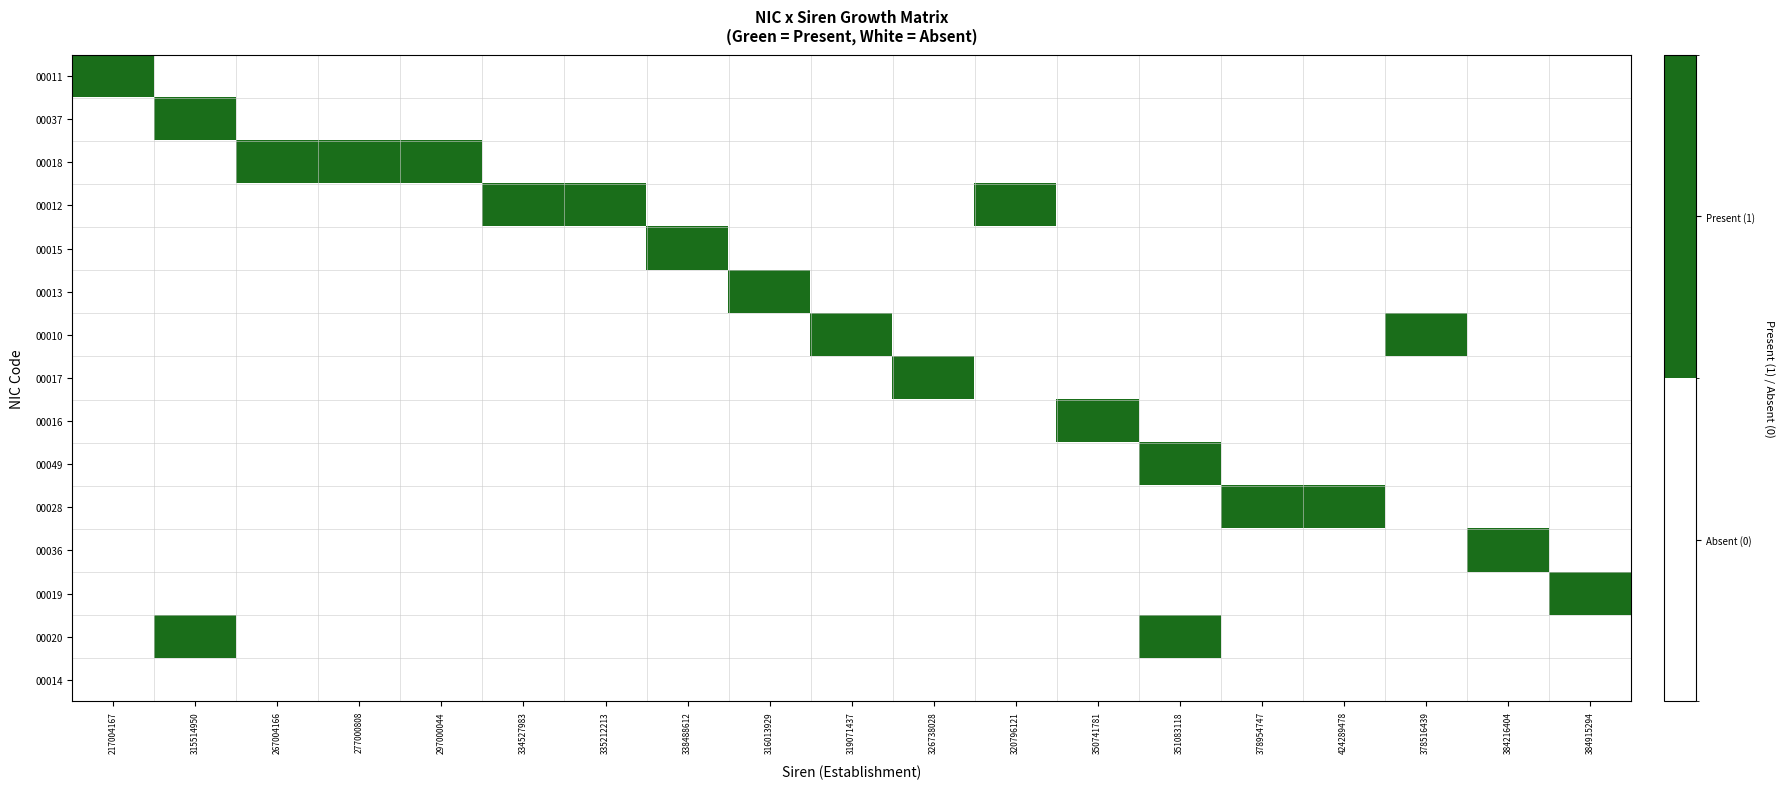

At how many categories does at least one series exceed 0?

19